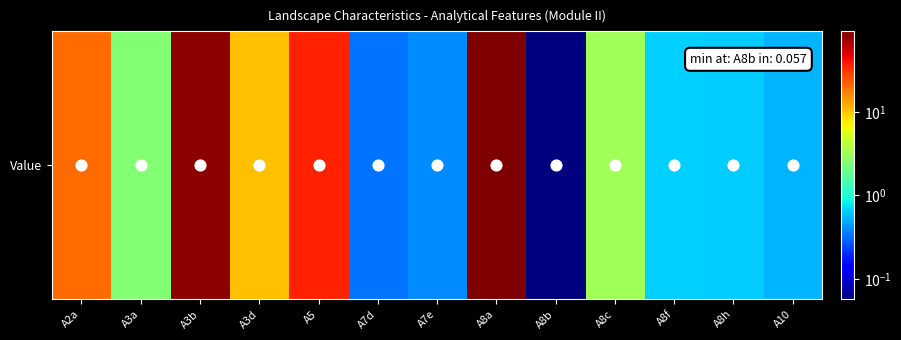

The chart shows a value of 2.4 at A3a. True or false?

True